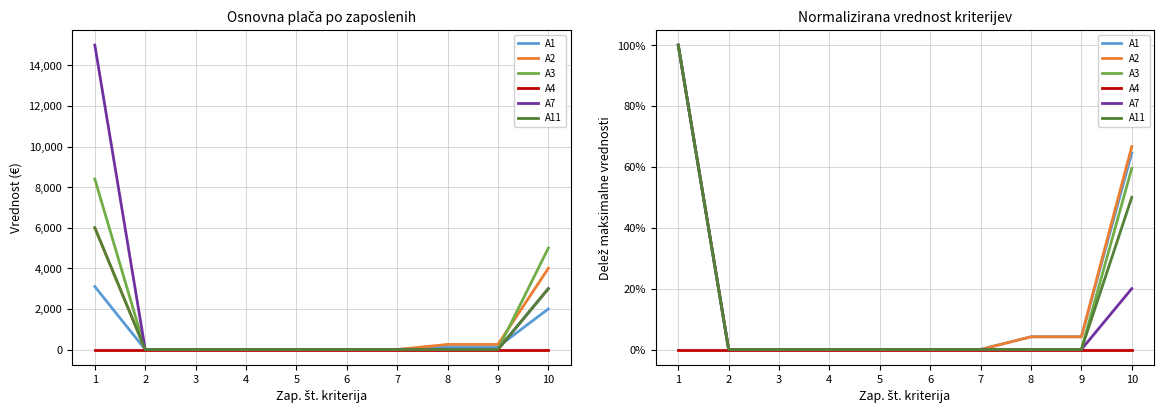

At which category is the sum across all series the highest?

1